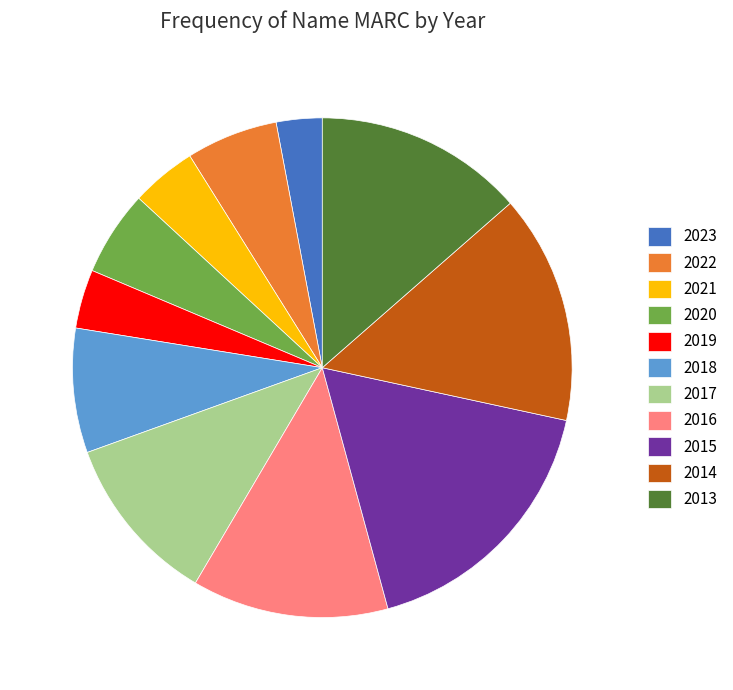

Between 2020 and 2016, which is larger?

2016